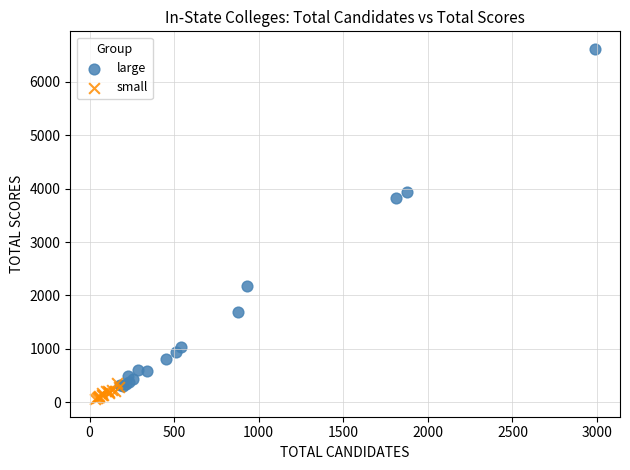

Which series has the widest spread of Y values?

large